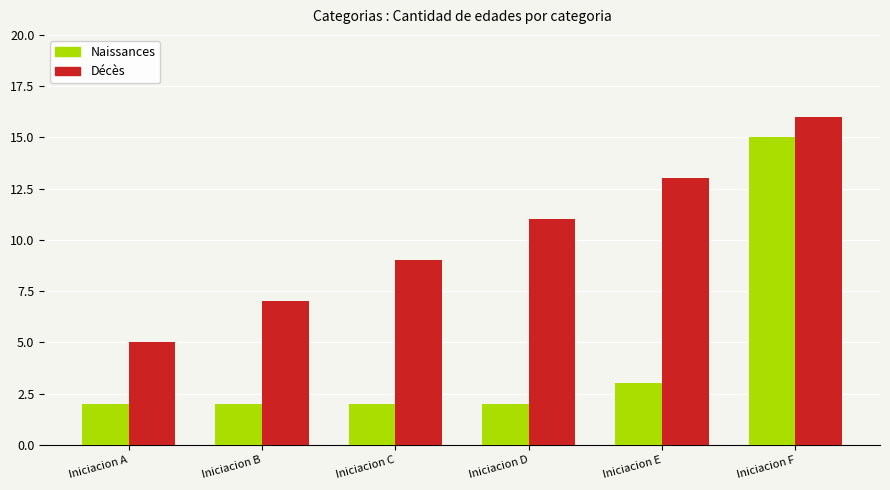

Is it true that Naissances equals 26 at Iniciacion F?

False